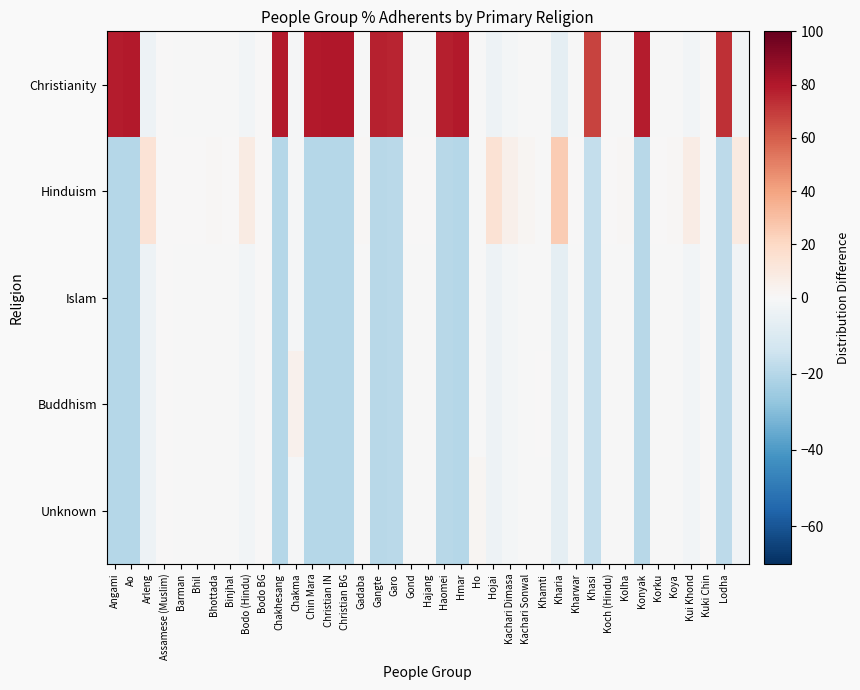

Reading left to right, list all the values displayed in this chart.

Christianity: 78.9	79.3	-3.4	0.0	-0.1	-0.2	-0.3	-0.0	-2.0	0.0	79.4	-1.0	79.5	80.0	80.0	-0.3	76.6	76.3	-0.2	-0.2	77.8	79.1	-0.5	-3.7	-1.2	-0.5	-0.2	-6.3	-0.0	67.5	-0.1	-0.3	78.3	-0.1	-0.3	-1.9	0.0	73.2	-2.2
Hinduism: -19.7	-19.8	13.4	0.0	0.4	0.6	1.2	0.0	8.0	0.0	-19.9	-1.0	-19.9	-20.0	-20.0	1.3	-19.2	-19.1	0.7	0.7	-19.5	-19.8	-0.5	14.8	4.9	2.2	-0.2	25.1	0.1	-16.9	0.5	1.0	-19.6	0.3	1.0	7.6	0.0	-18.3	8.9
Islam: -19.7	-19.8	-3.4	0.0	-0.1	-0.2	-0.3	-0.0	-2.0	0.0	-19.9	-1.0	-19.9	-20.0	-20.0	-0.3	-19.2	-19.1	-0.2	-0.2	-19.5	-19.8	-0.5	-3.7	-1.2	-0.5	-0.2	-6.3	-0.0	-16.9	-0.1	-0.3	-19.6	-0.1	-0.3	-1.9	0.0	-18.3	-2.2
Buddhism: -19.7	-19.8	-3.4	0.0	-0.1	-0.2	-0.3	-0.0	-2.0	0.0	-19.9	3.9	-19.9	-20.0	-20.0	-0.3	-19.2	-19.1	-0.2	-0.2	-19.5	-19.8	-0.5	-3.7	-1.2	-0.5	0.7	-6.3	-0.0	-16.9	-0.1	-0.3	-19.6	-0.1	-0.3	-1.9	0.0	-18.3	-2.2
Unknown: -19.7	-19.8	-3.4	0.0	-0.1	-0.2	-0.3	-0.0	-2.0	0.0	-19.9	-1.0	-19.9	-20.0	-20.0	-0.3	-19.2	-19.1	-0.2	-0.2	-19.5	-19.8	1.9	-3.7	-1.2	-0.5	-0.2	-6.3	-0.0	-16.9	-0.1	-0.3	-19.6	-0.1	-0.3	-1.9	0.0	-18.3	-2.2